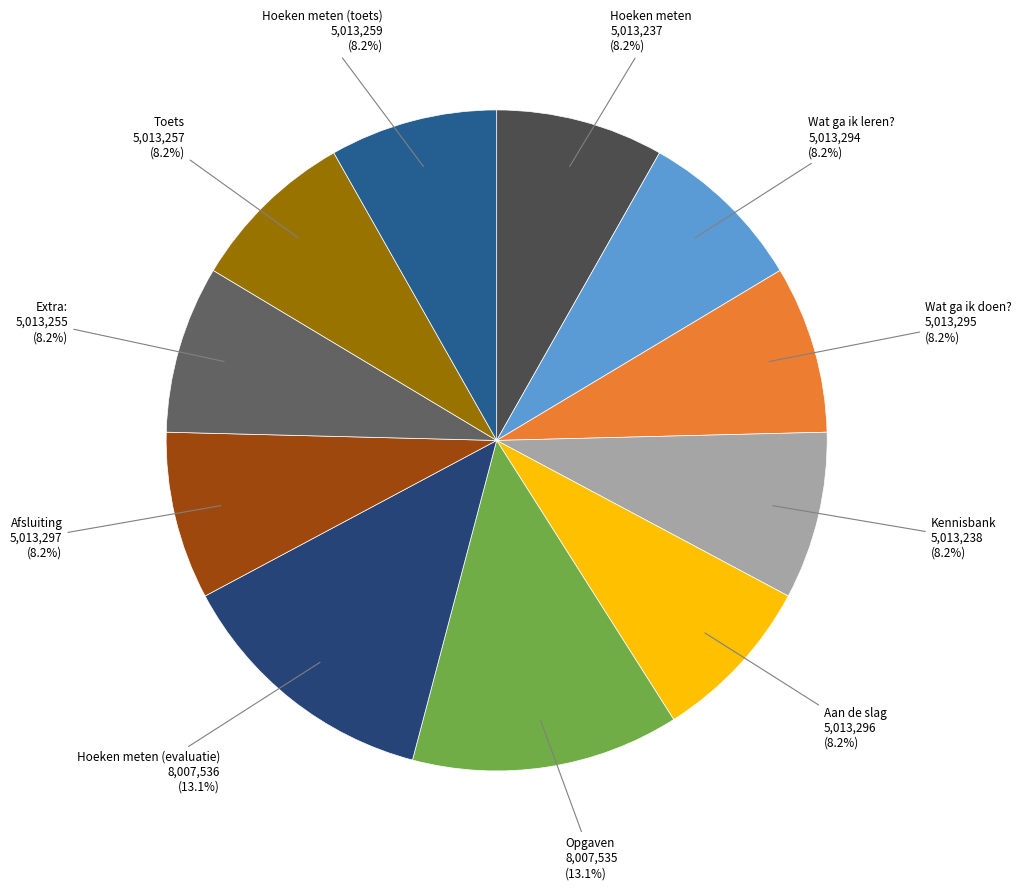

The Opgaven slice represents 13% of the pie. True or false?

True